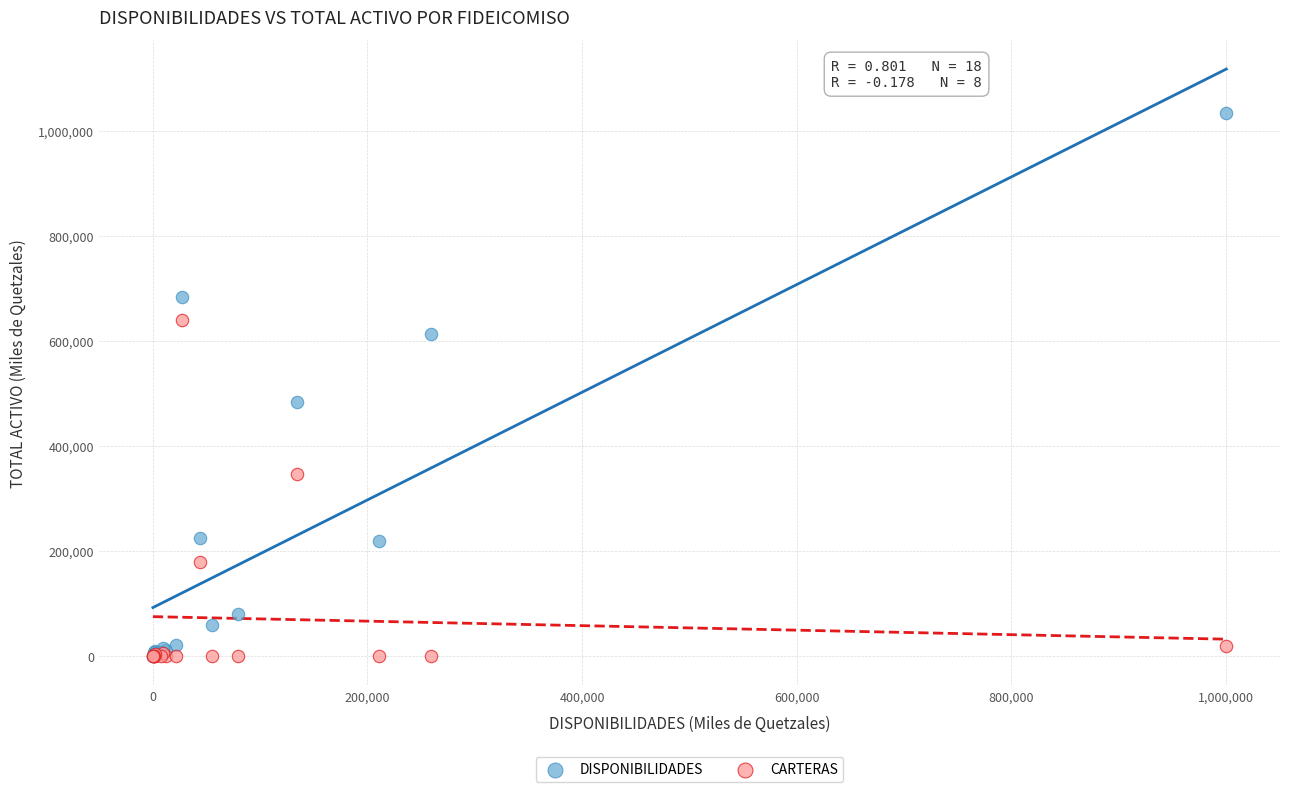

In the CARTERAS series, what Y value is closest to 320299?

346856.1